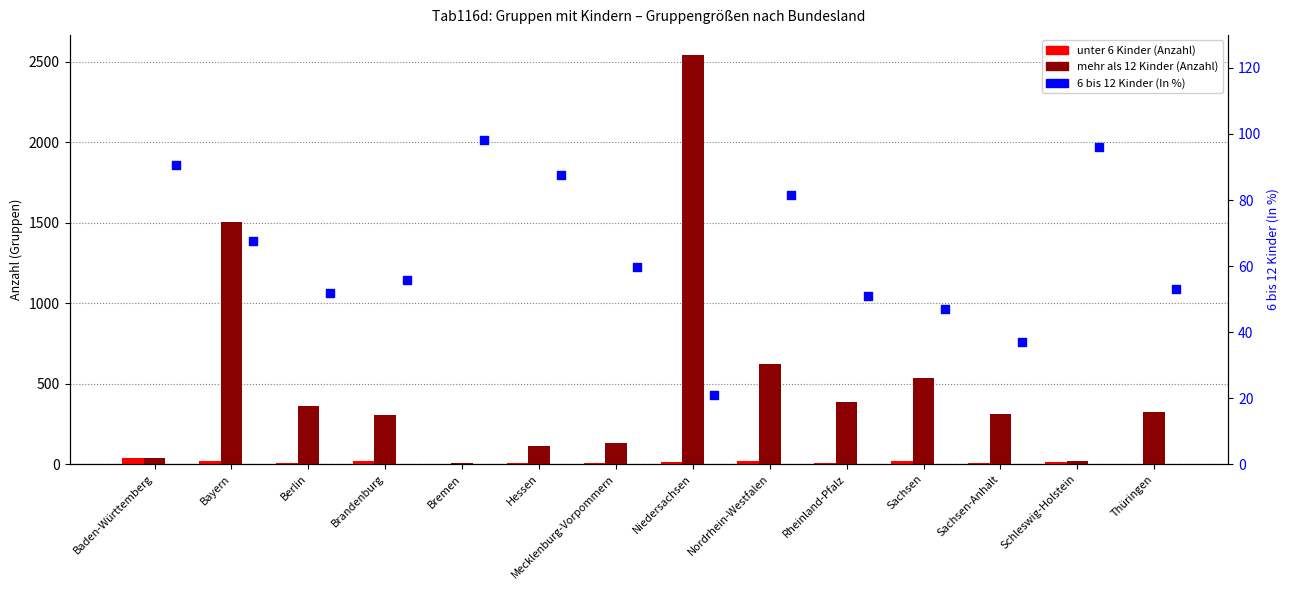

Which series contains the lowest Y value?

unter 6 Kinder (Anzahl)